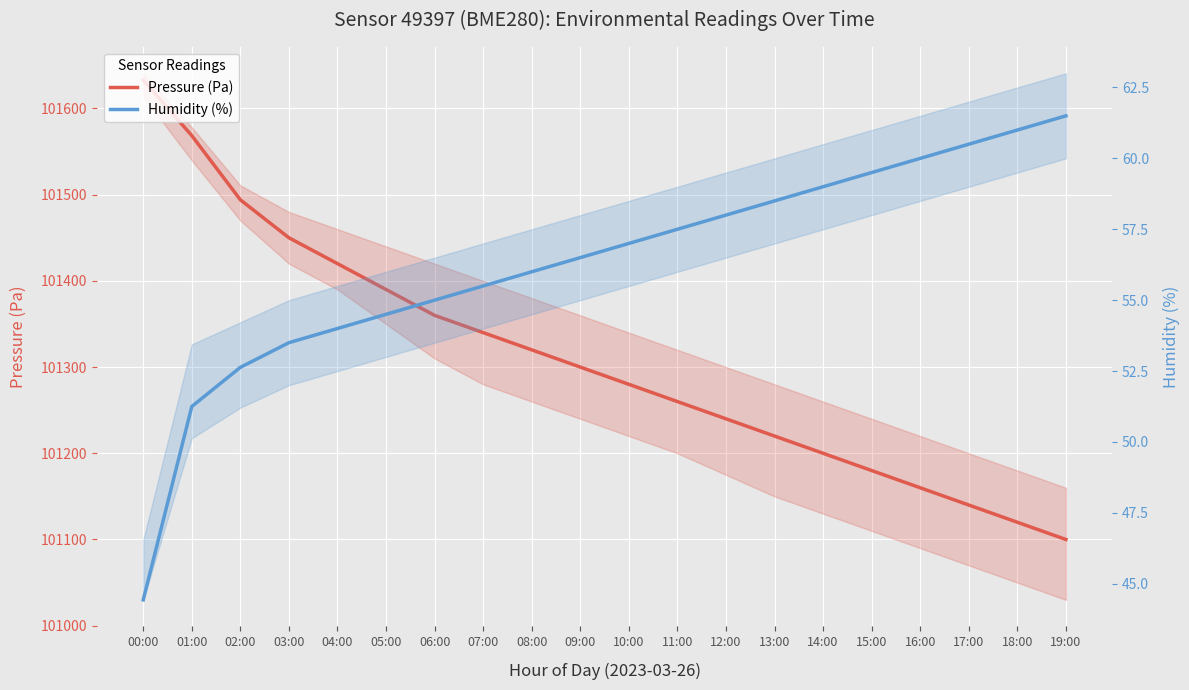

How many data points does each series have?

20